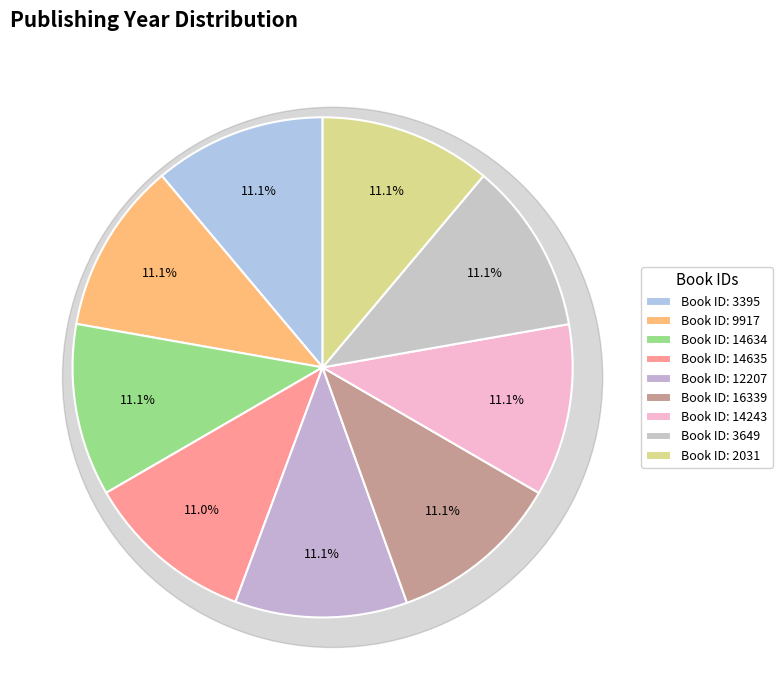

To the nearest percent, what is the combined percentage of 14243 and 3649?

22%